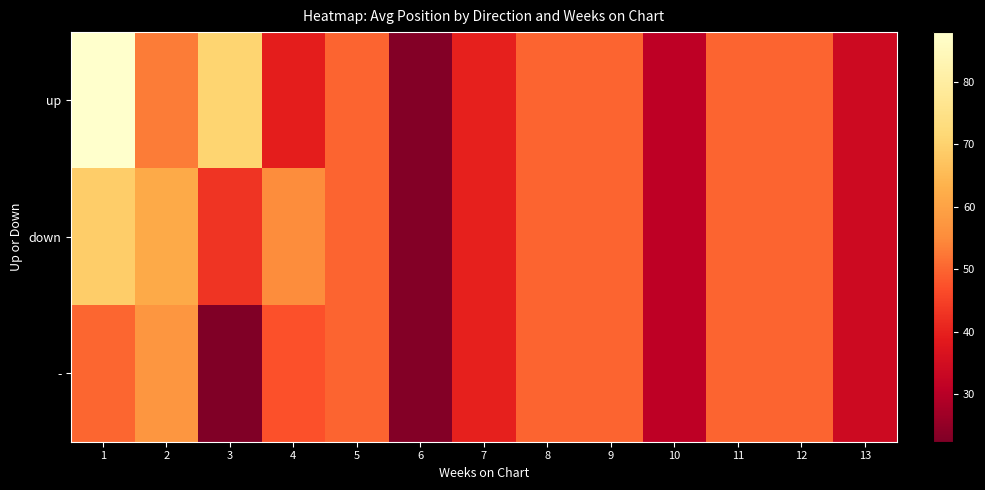

Reading left to right, list all the values displayed in this chart.

up: 1=88.0	2=52.9	3=70.6	4=39.5	5=50.0	6=23.0	7=40.0	8=50.0	9=50.0	10=31.0	11=50.0	12=50.0	13=34.0
down: 1=69.1	2=61.8	3=42.9	4=55.4	5=50.0	6=23.0	7=40.0	8=50.0	9=50.0	10=31.0	11=50.0	12=50.0	13=34.0
-: 1=50.2	2=57.4	3=22.3	4=47.5	5=50.0	6=23.0	7=40.0	8=50.0	9=50.0	10=31.0	11=50.0	12=50.0	13=34.0